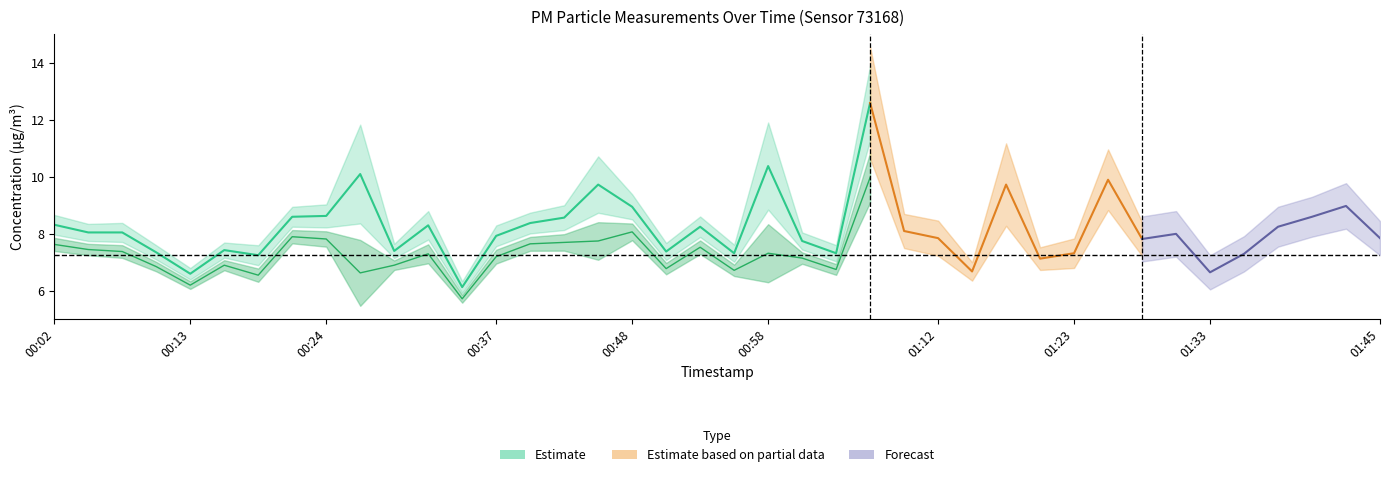

How many interior local peaks does the P2 series have?

11